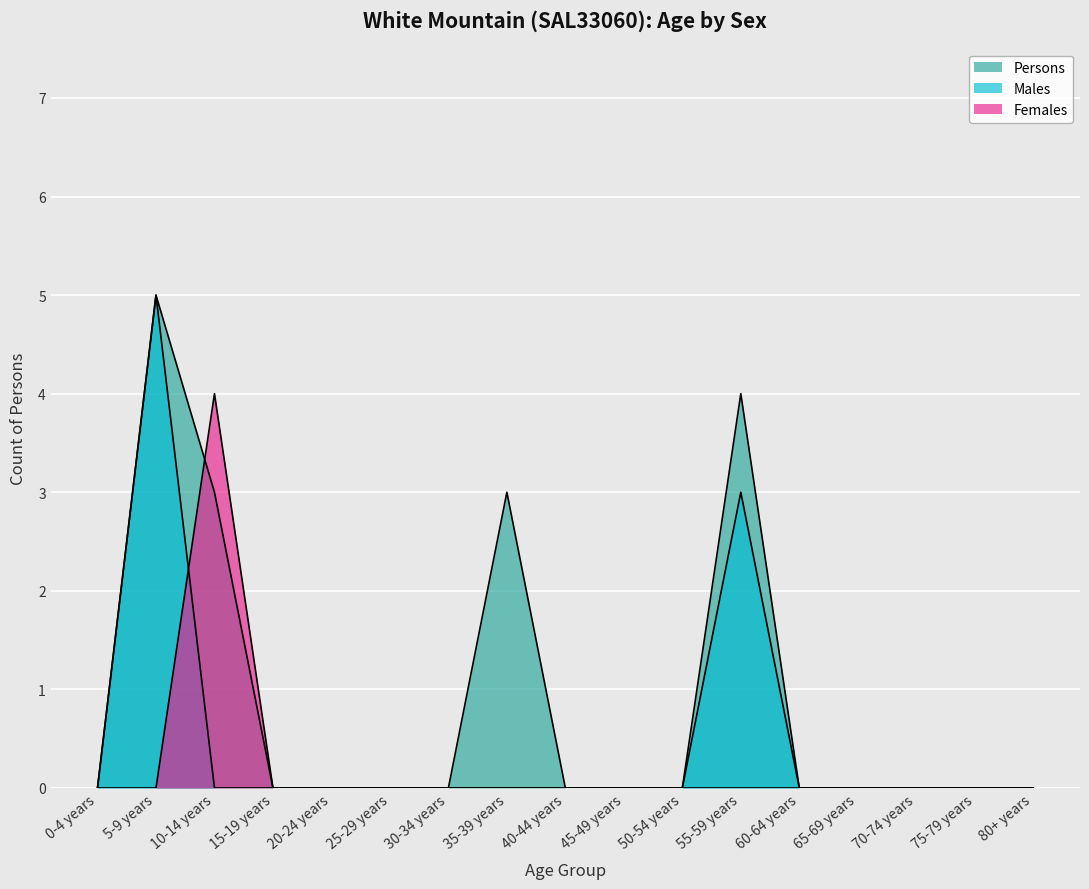

Reading right to left, list all the values displayed in this chart.

Males: 0	0	0	0	0	3	0	0	0	0	0	0	0	0	0	5	0
Females: 0	0	0	0	0	0	0	0	0	0	0	0	0	0	4	0	0
Persons: 0	0	0	0	0	4	0	0	0	3	0	0	0	0	3	5	0